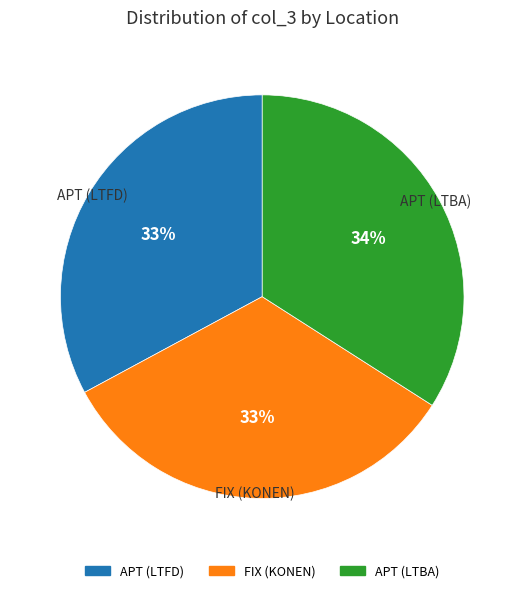

What is the largest slice in the pie chart?

APT (LTBA)